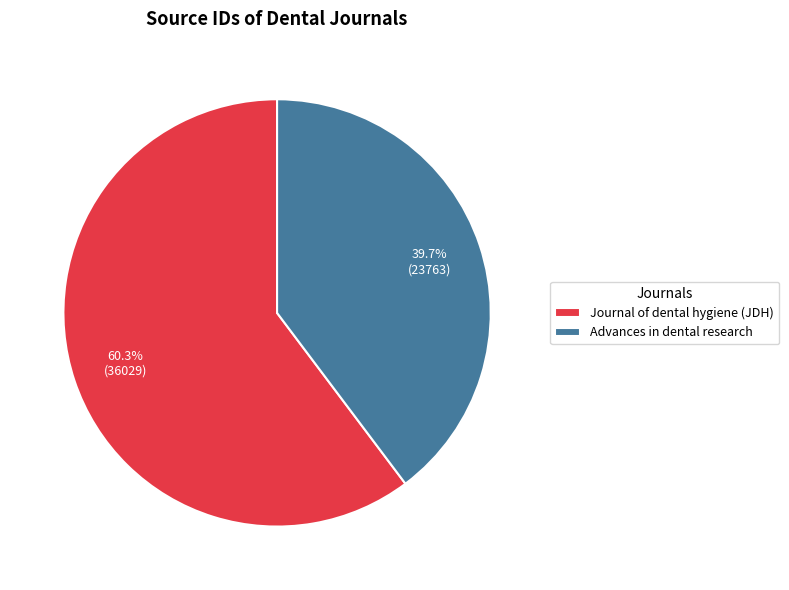

Is it true that Journal of dental hygiene (JDH) is 60% of the pie?

True